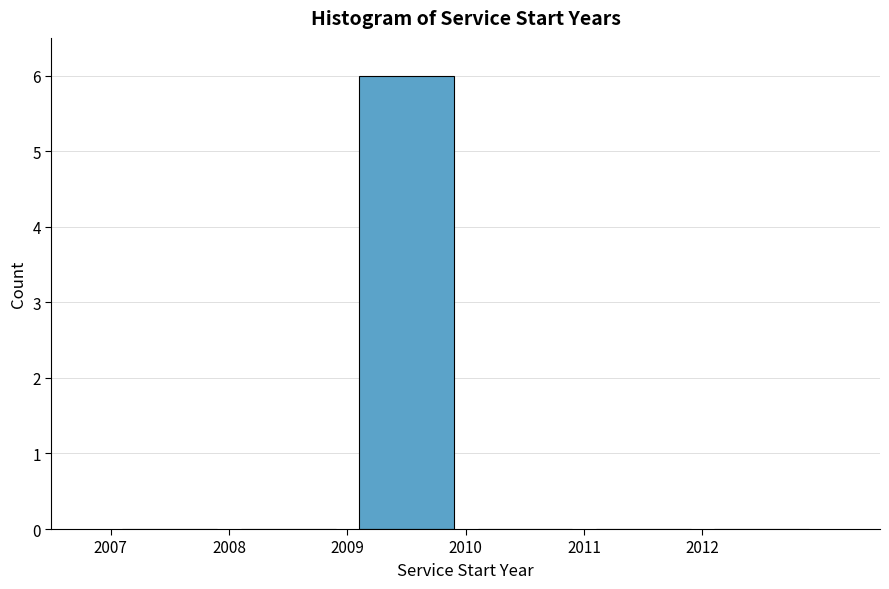

Over which range of the x-axis is the bar tallest?

2009 to 2010